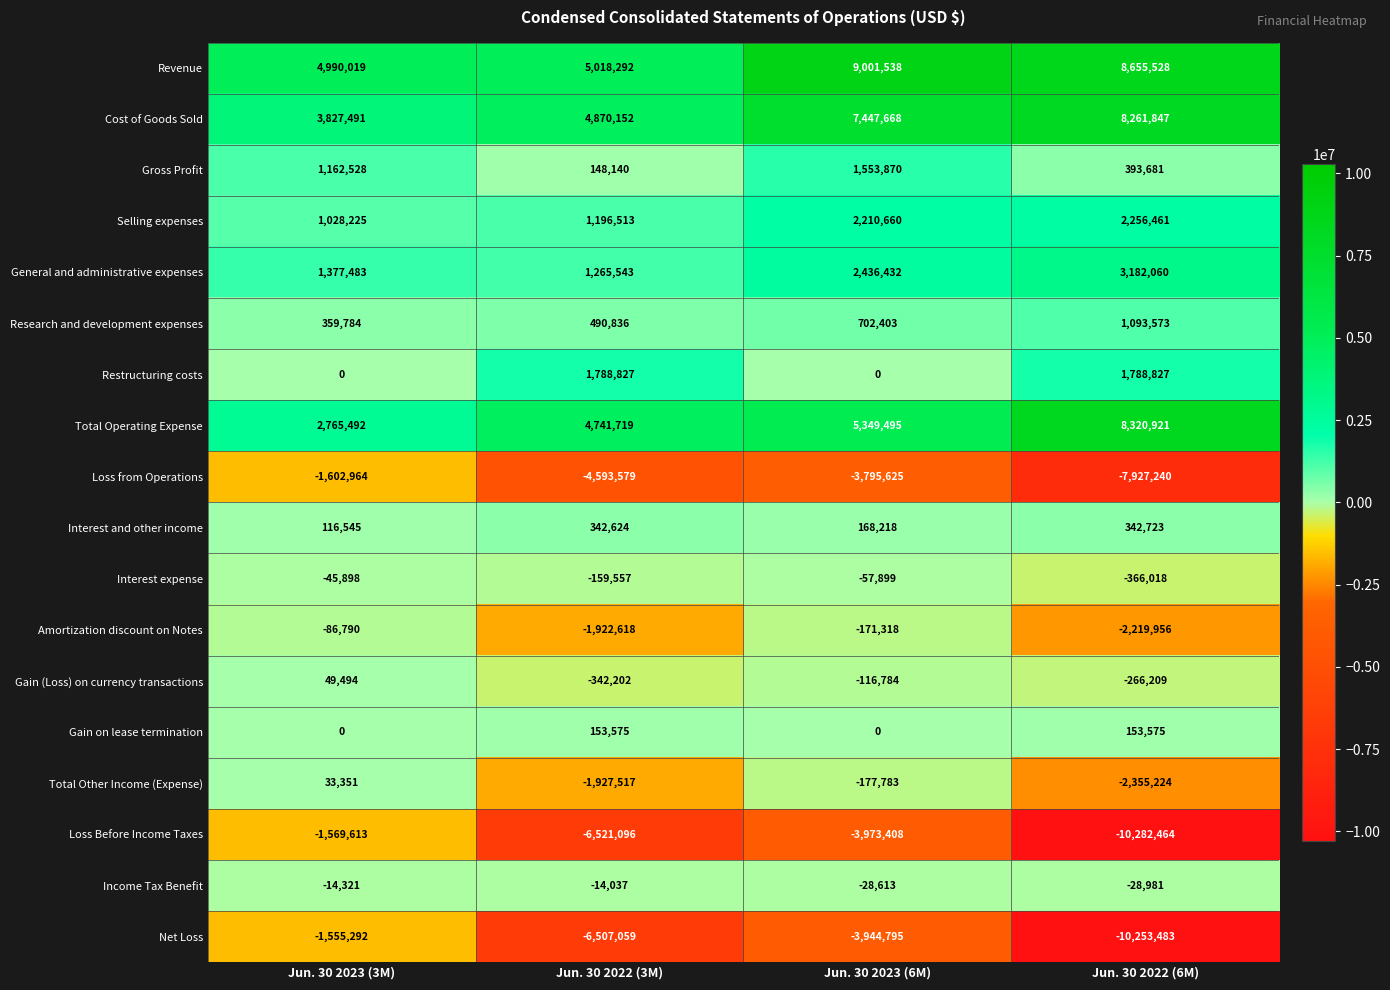

True or false: Total Operating Expense has a value of 5349495 at Jun. 30 2023 (6M).

True